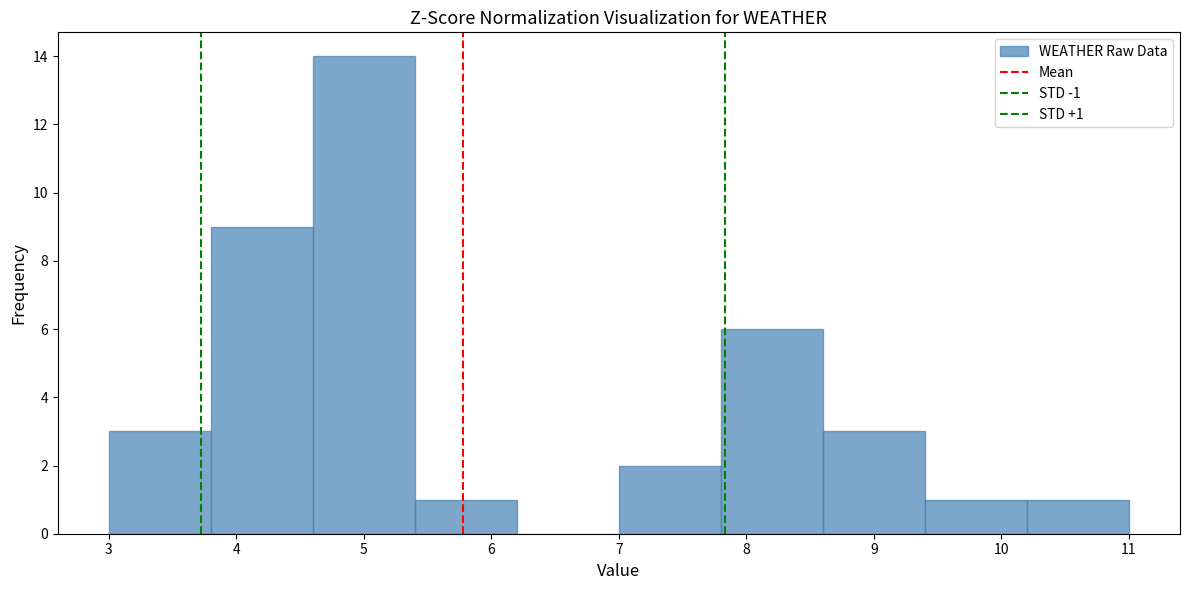

Which range on the x-axis has the tallest bar?

4.6 to 5.4